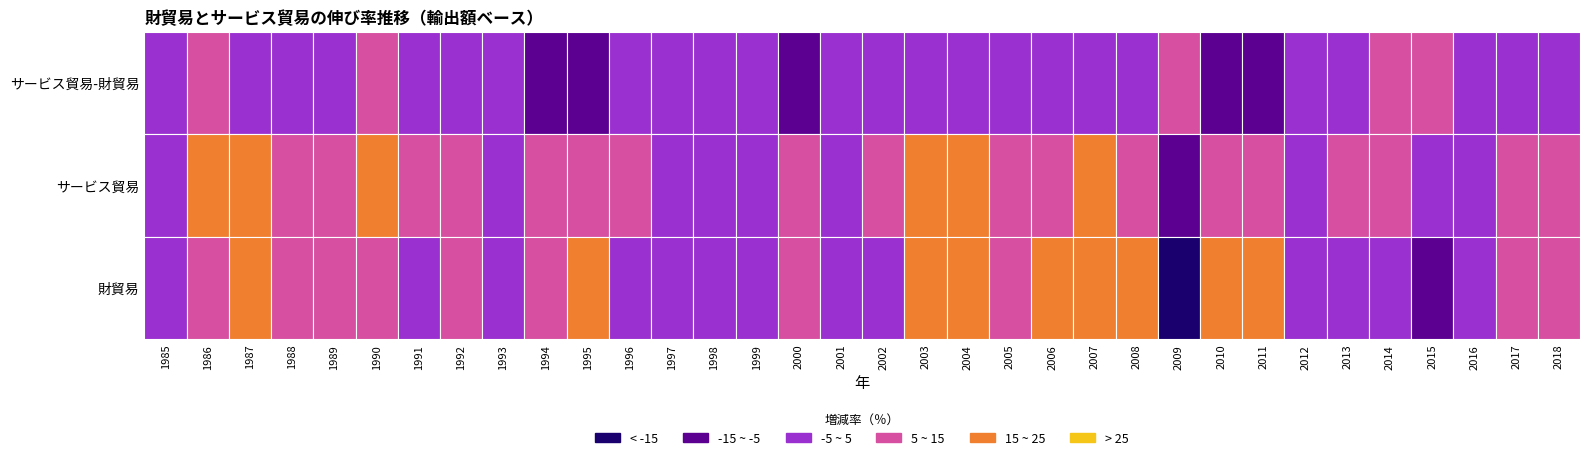

The value of サービス貿易 at 1986 is 10.9. True or false?

False